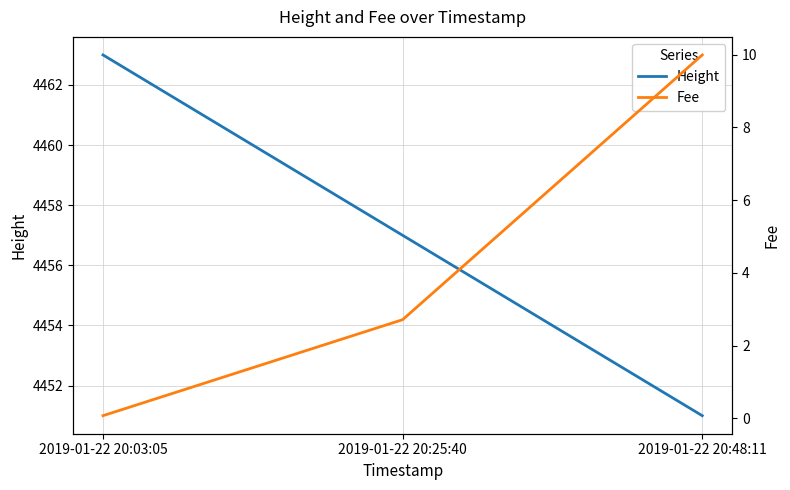

What is the difference between the highest and lowest values at 2019-01-22 20:25:40?

4454.3